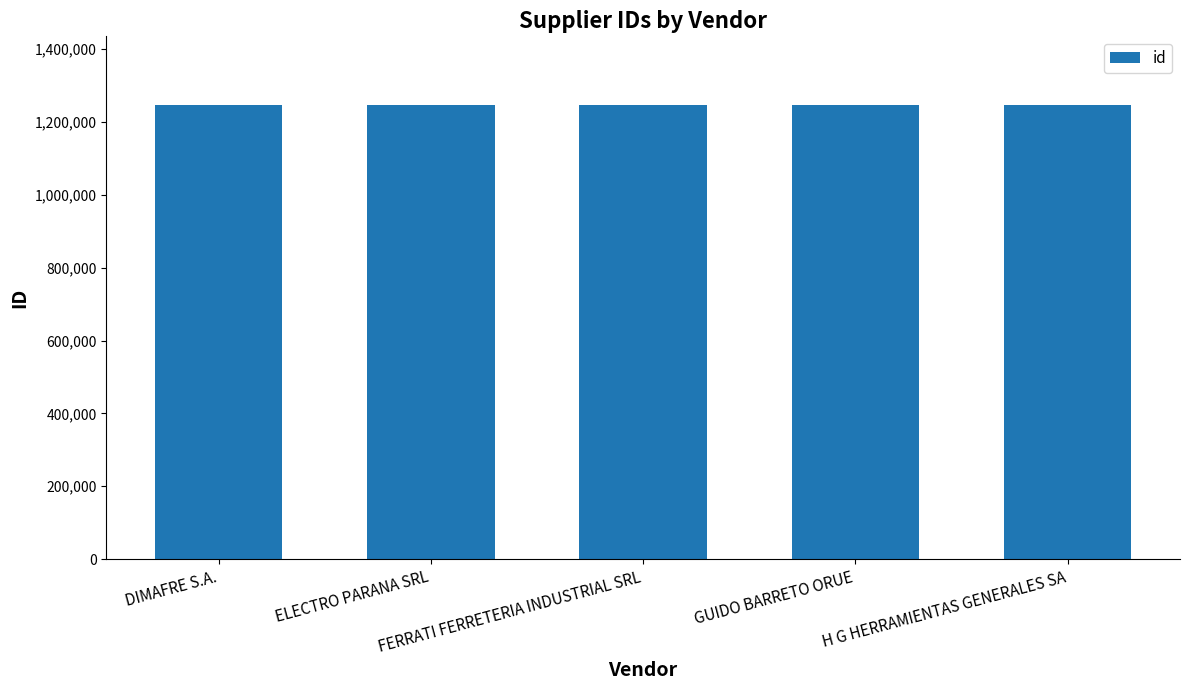

How many data points does each series have?

5